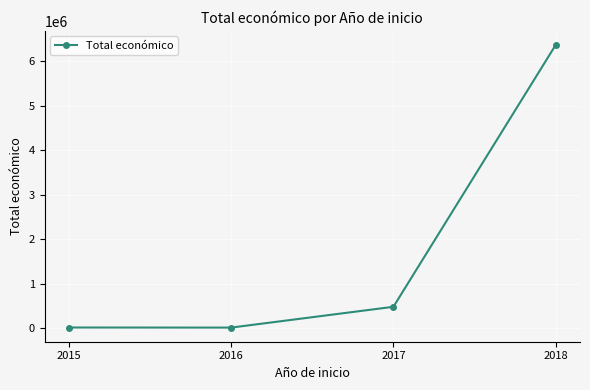

What is the change in value from 2015 to 2018?

+6351397